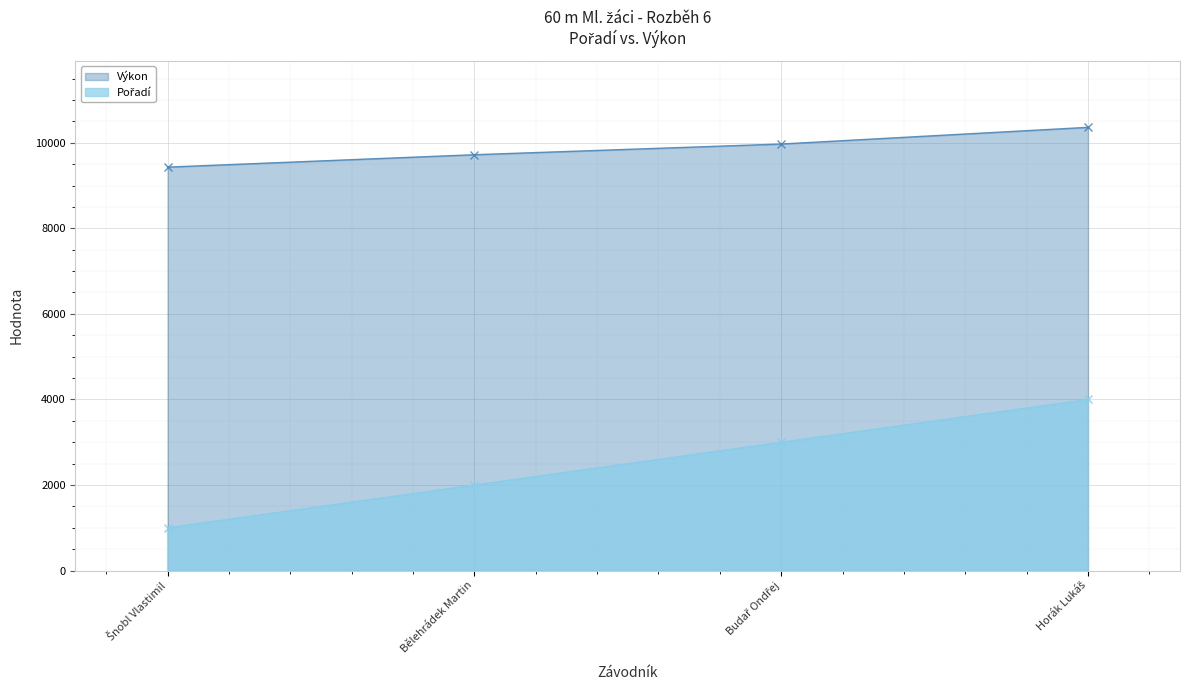

The Výkon series shows 5171 at Budař Ondřej. True or false?

False